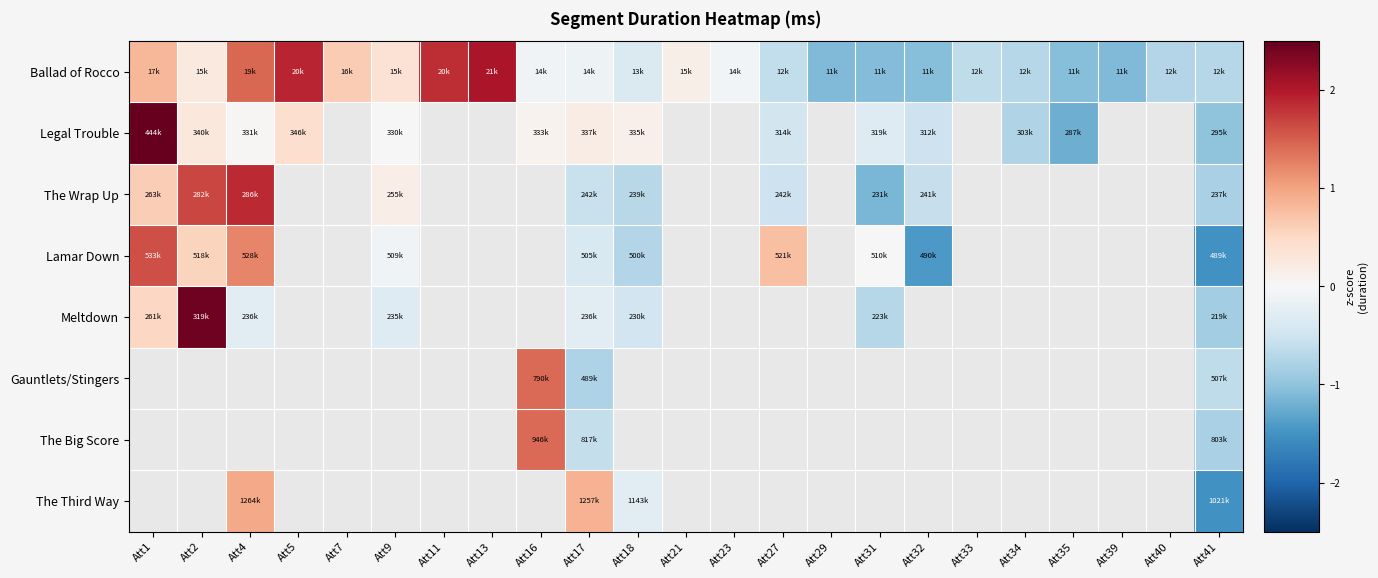

Which has a higher value, Att21 or Att23?

Att21